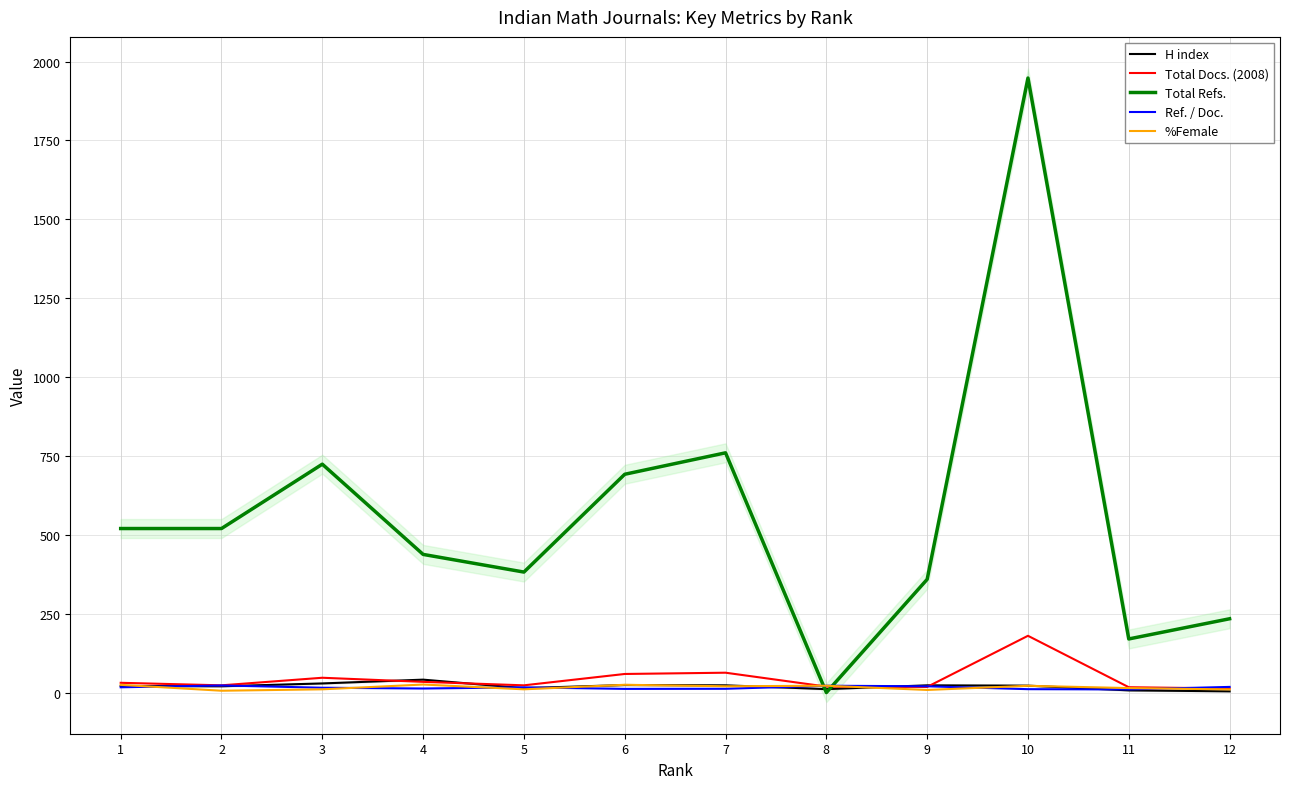

True or false: Ref. / Doc. has a value of 26.8 at 12.

False